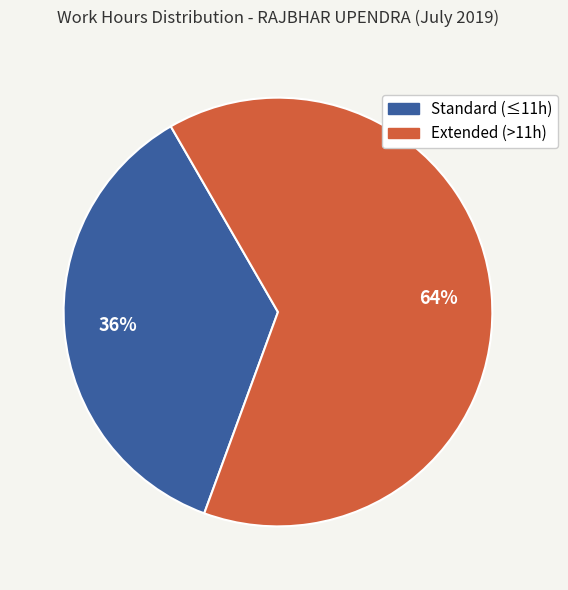

Is there any slice that represents more than half of the pie?

Yes